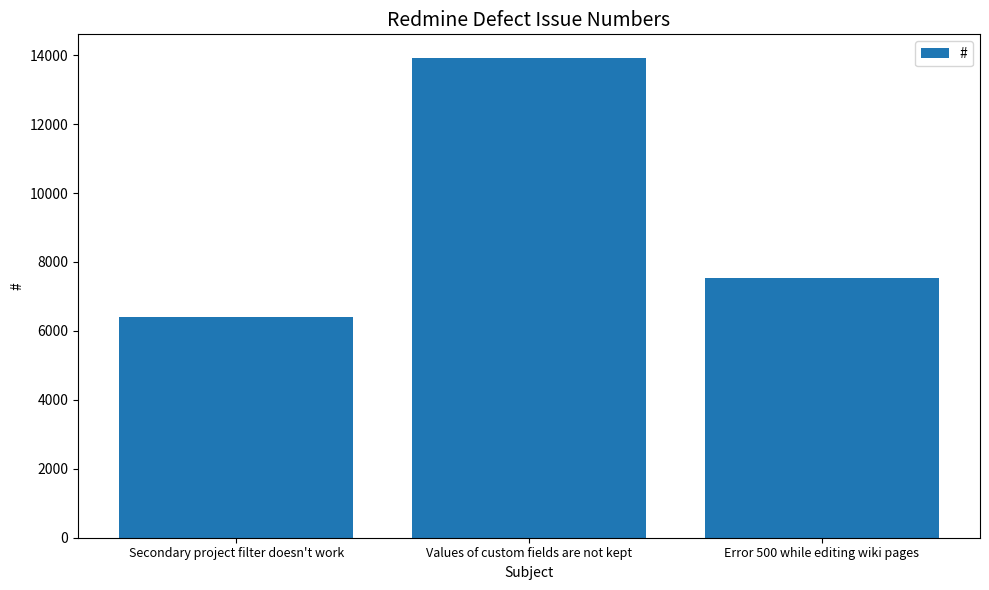

Which has a higher value, Secondary project filter doesn't work or Values of custom fields are not kept?

Values of custom fields are not kept